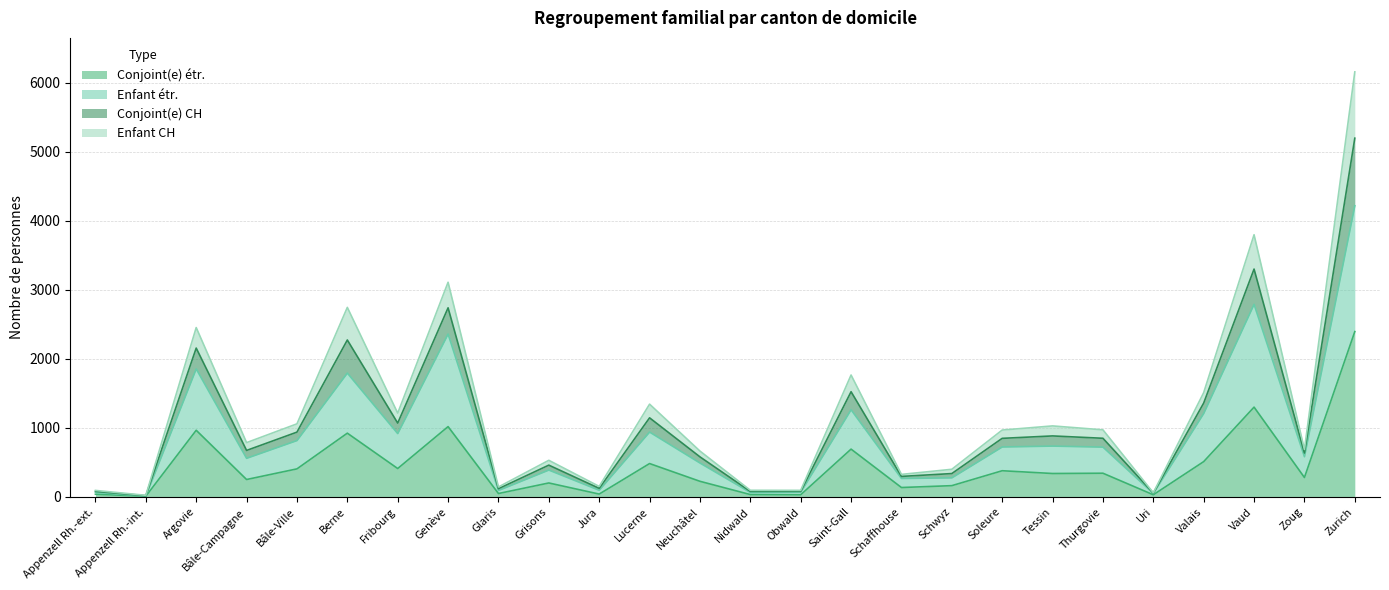

At which category is the sum across all series the highest?

Zurich